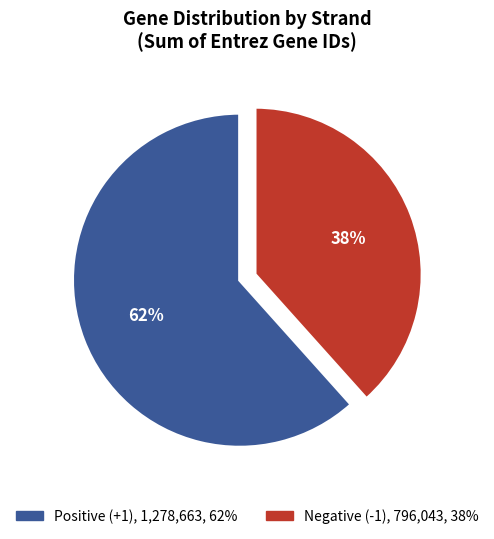

Is there any slice that represents more than half of the pie?

Yes